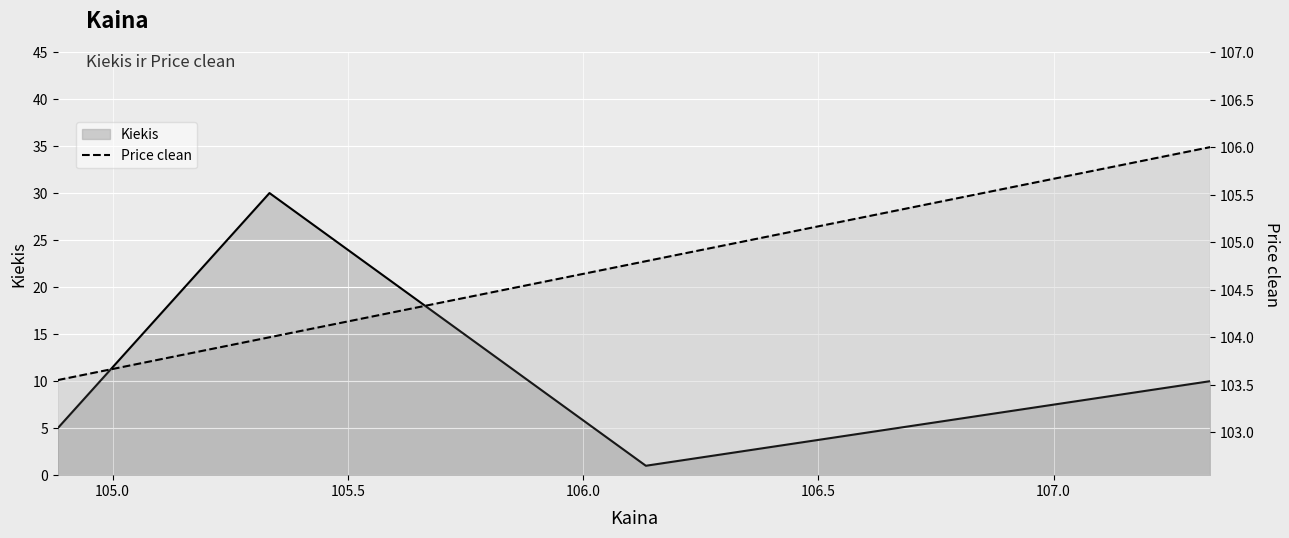

Between 105.5 and 105.0, which is larger?

105.5